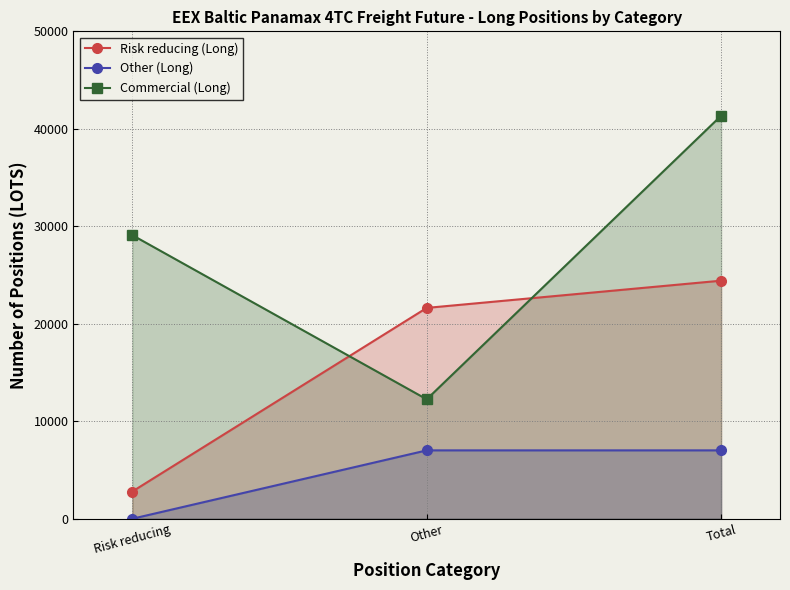

What are all the series names shown in the legend?

Risk reducing (Long), Other (Long), Commercial (Long)